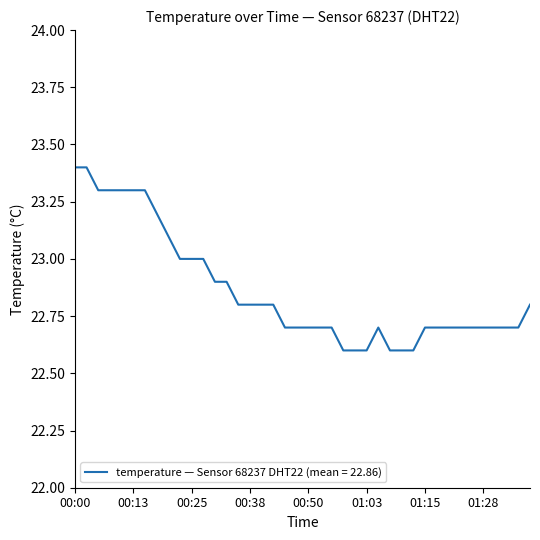

What is the difference between the maximum and minimum values?

0.8